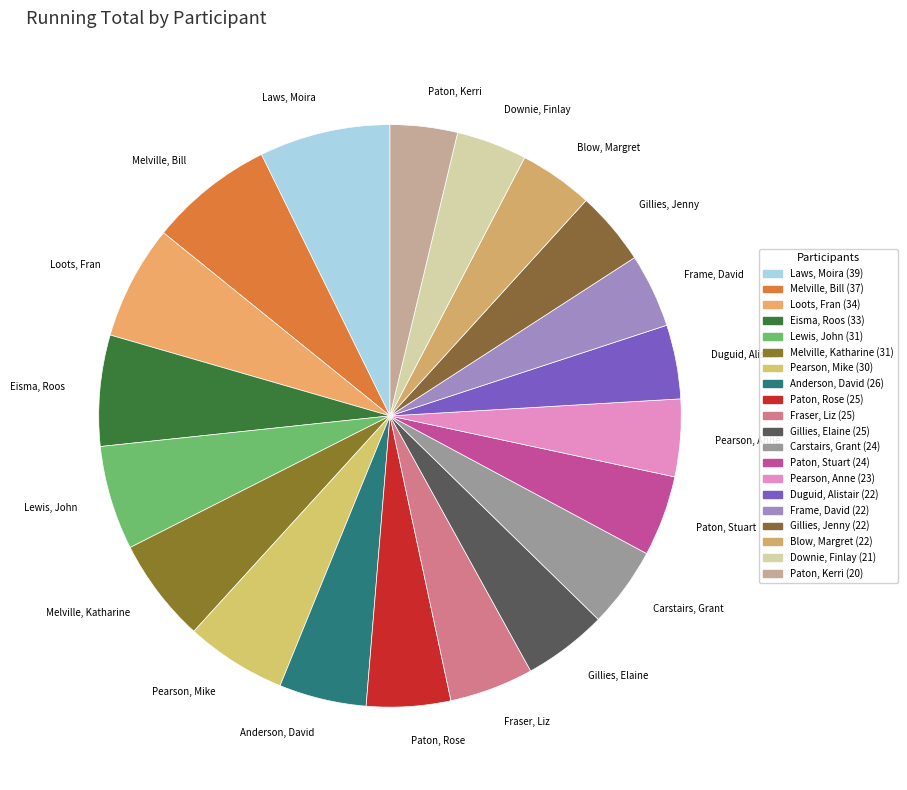

The Eisma, Roos slice represents 1% of the pie. True or false?

False